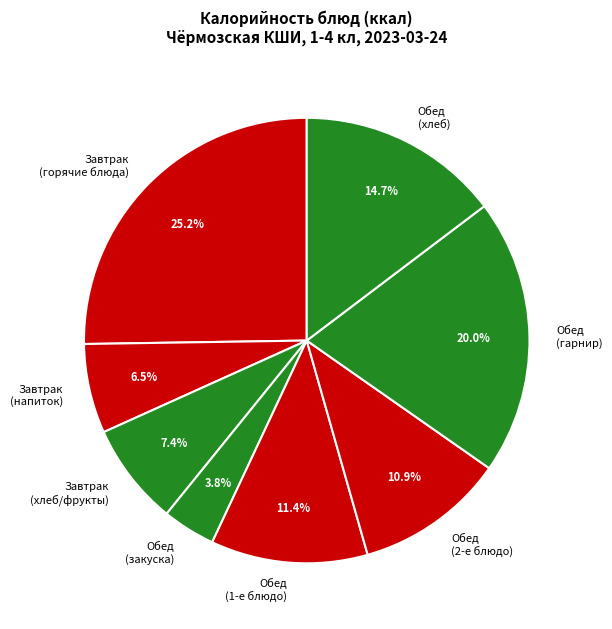

Is there any slice that represents more than half of the pie?

No